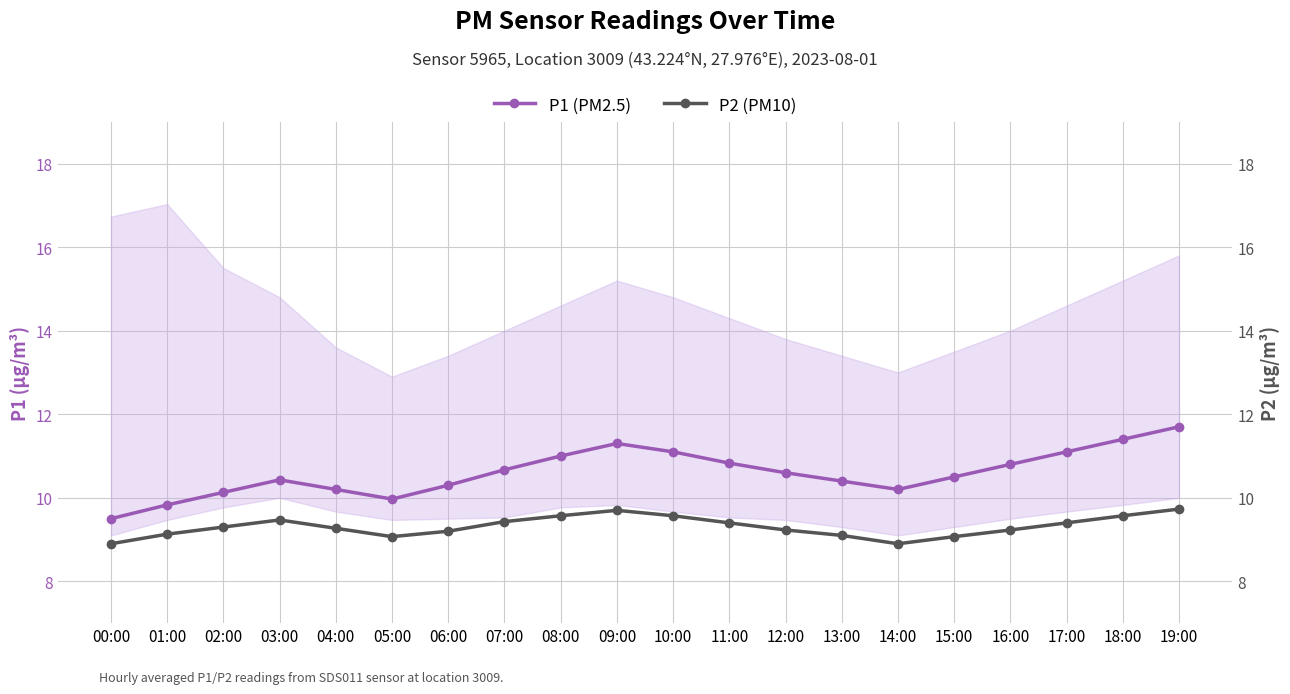

What is the total value across all series at 09:00?

21.0